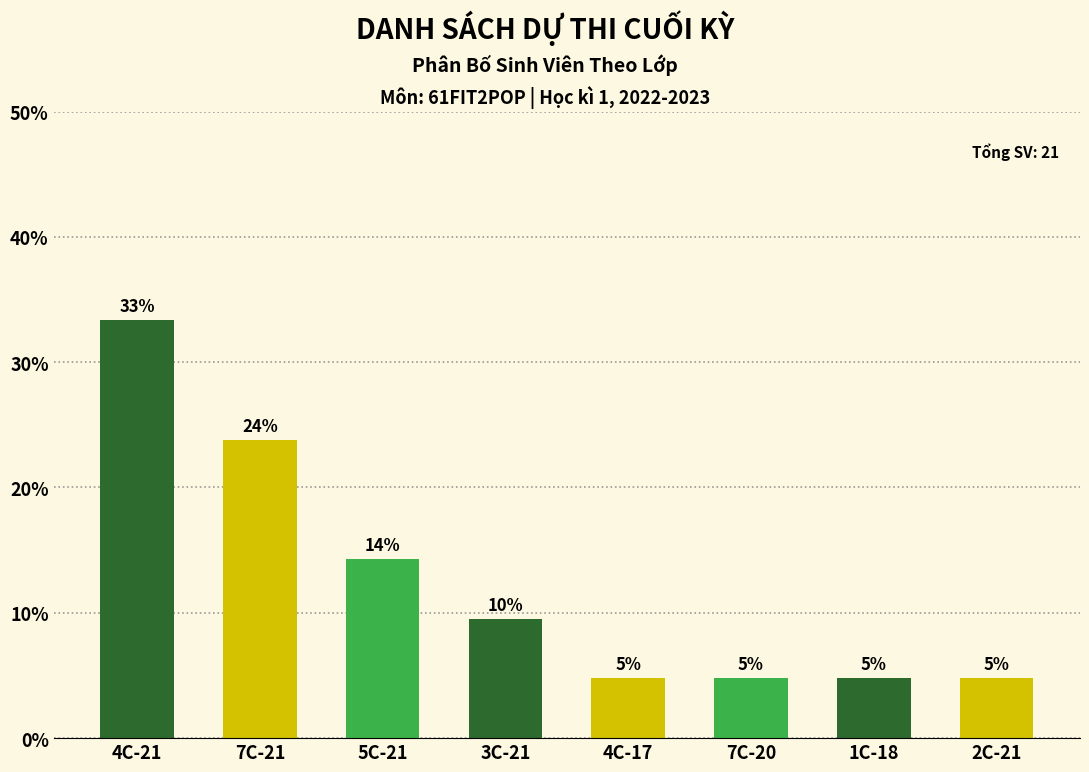

How many bars are there in total?

8